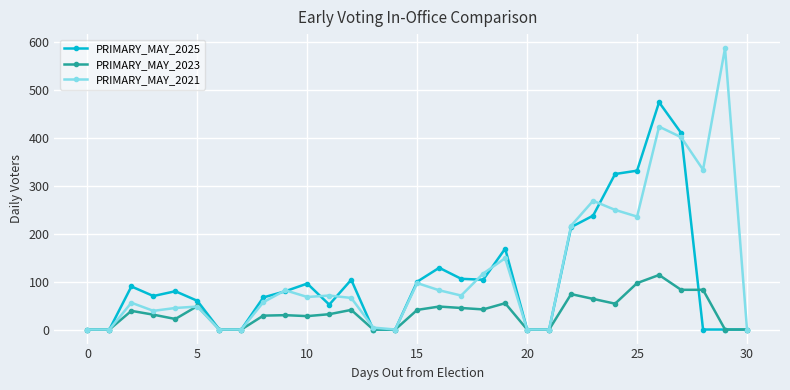

True or false: PRIMARY_MAY_2025 has more than 1 interior local peaks.

True